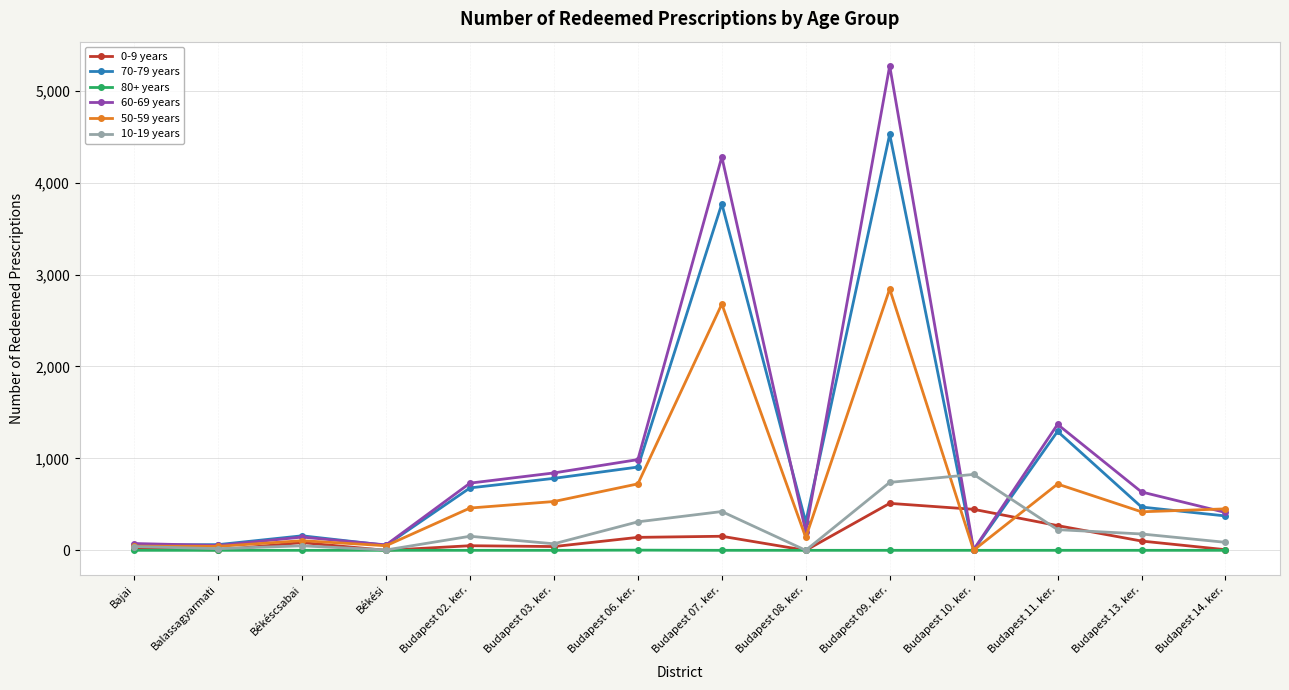

True or false: 60-69 years has more than 1 points higher than both neighbors.

True